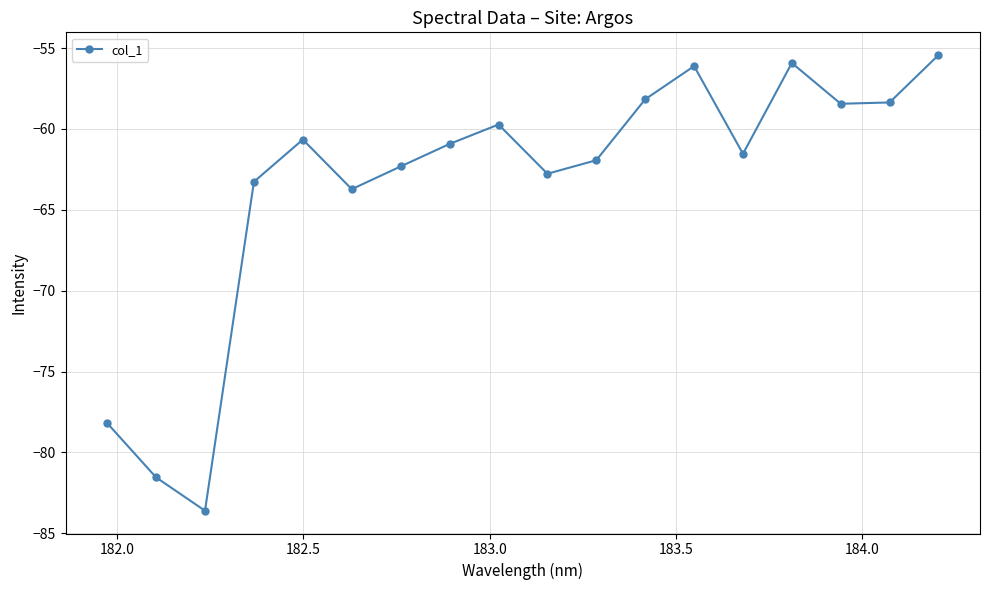

How many values exceed -60?

7